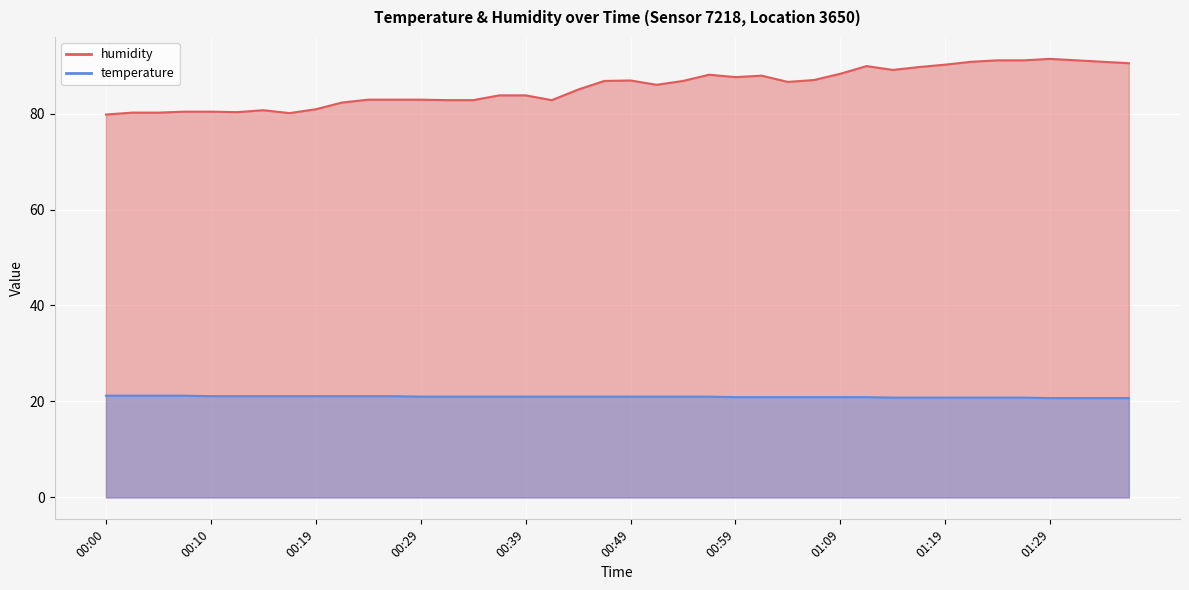

Rank the series by their average value, from lowest to highest.

temperature, humidity